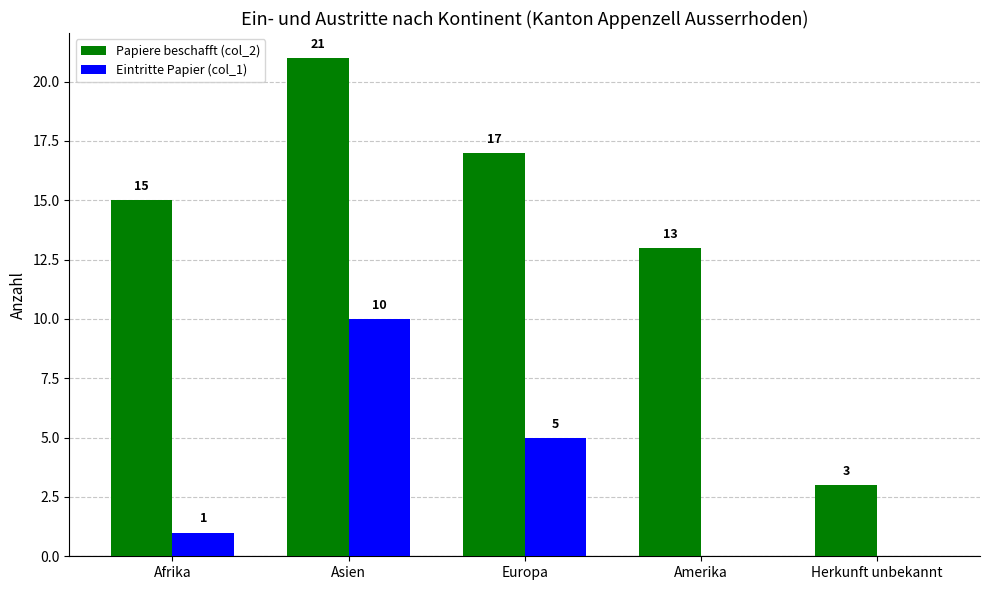

What is the greatest value displayed?

21